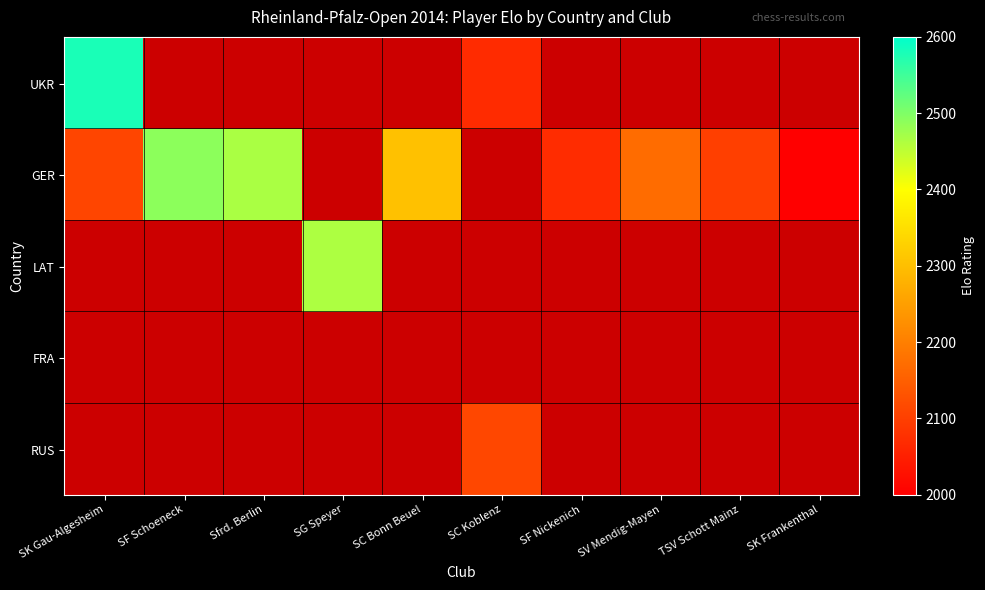

Is the value of FRA at GER greater than the value of LAT at GER?

No